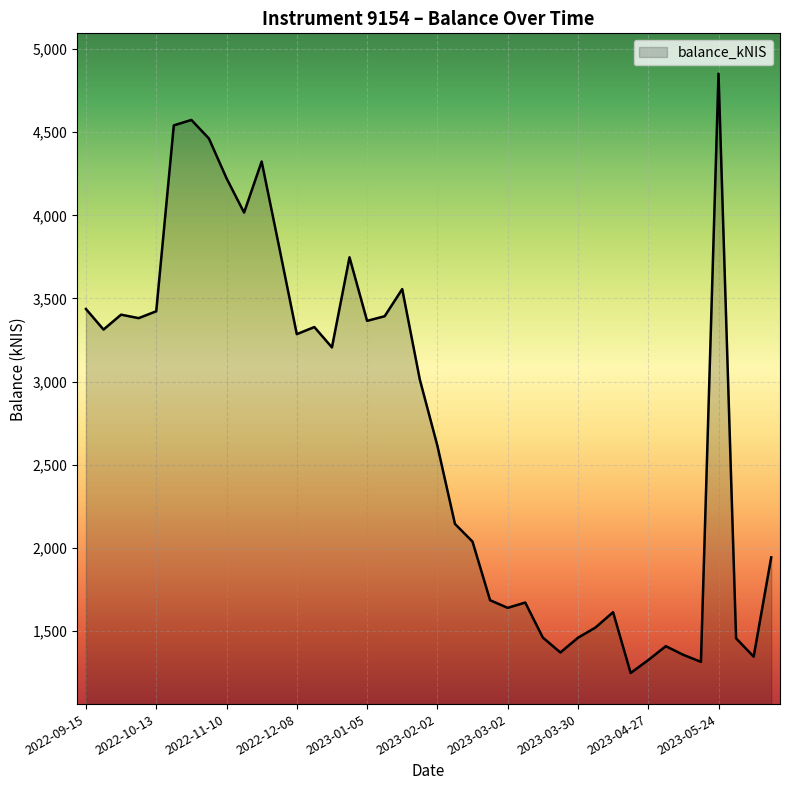

How many lines are shown in the chart?

1